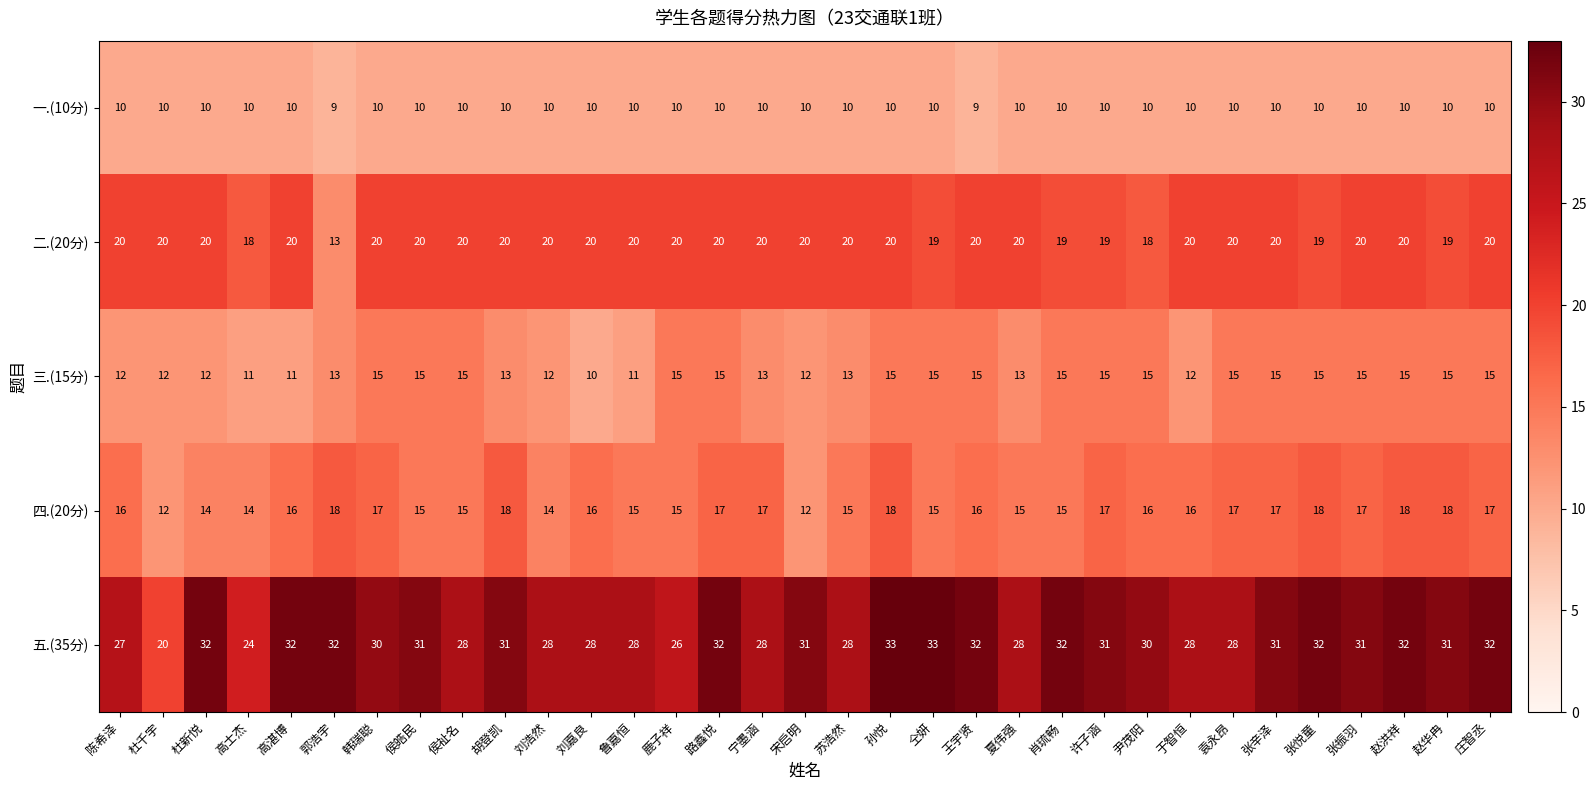

Which series changed the most between 刘浩然 and 路鑫悦?

五.(35分)